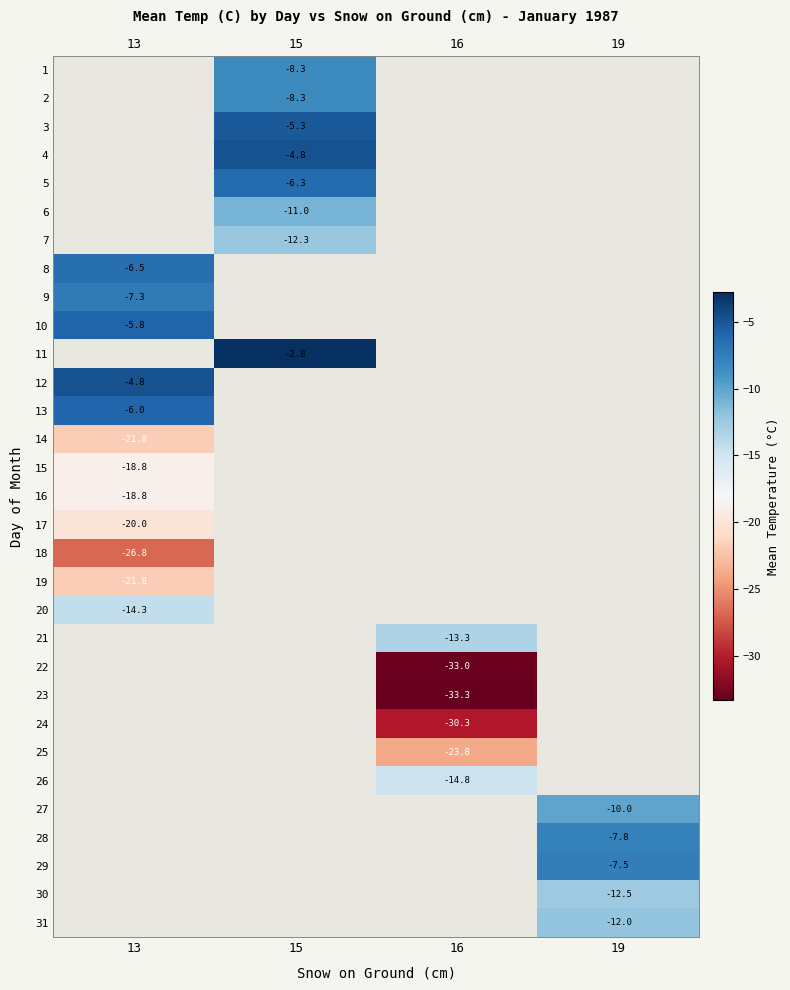

The value of 2 at 15 is -8.3. True or false?

True